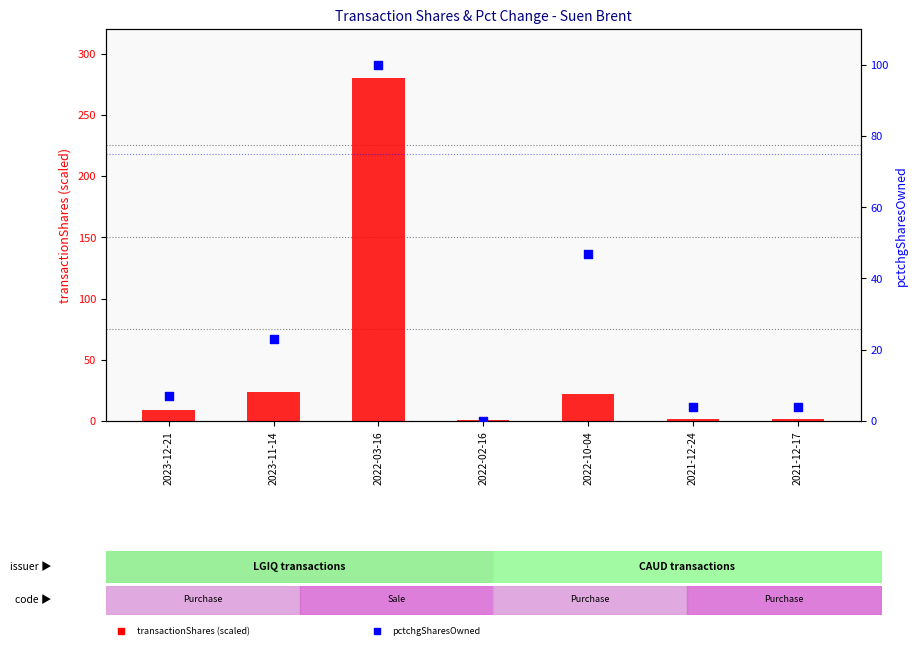

What is the total value across all series at 2023-12-21?

15.7